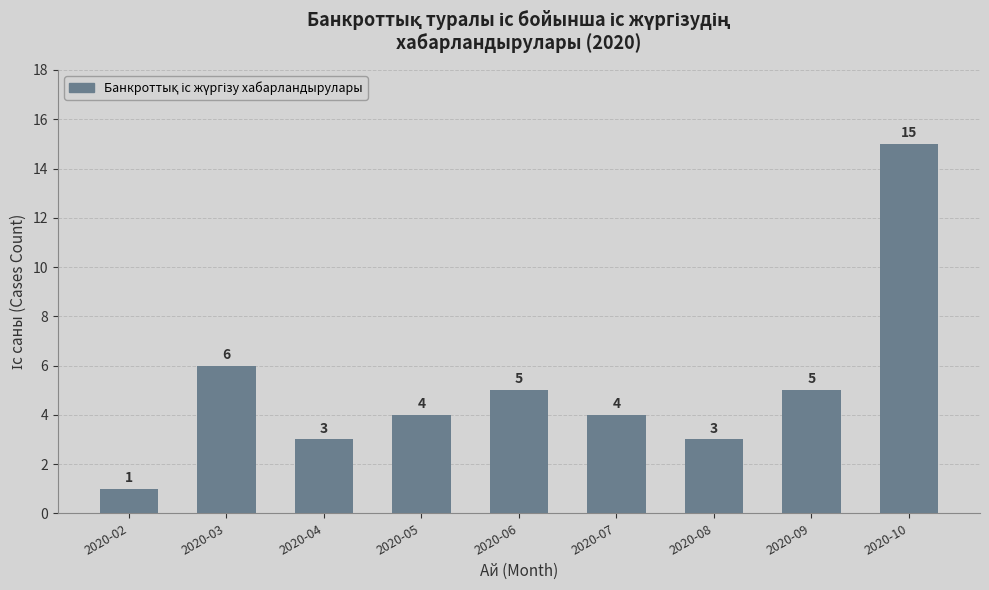

What is the value of the 3rd bar from the left?

3